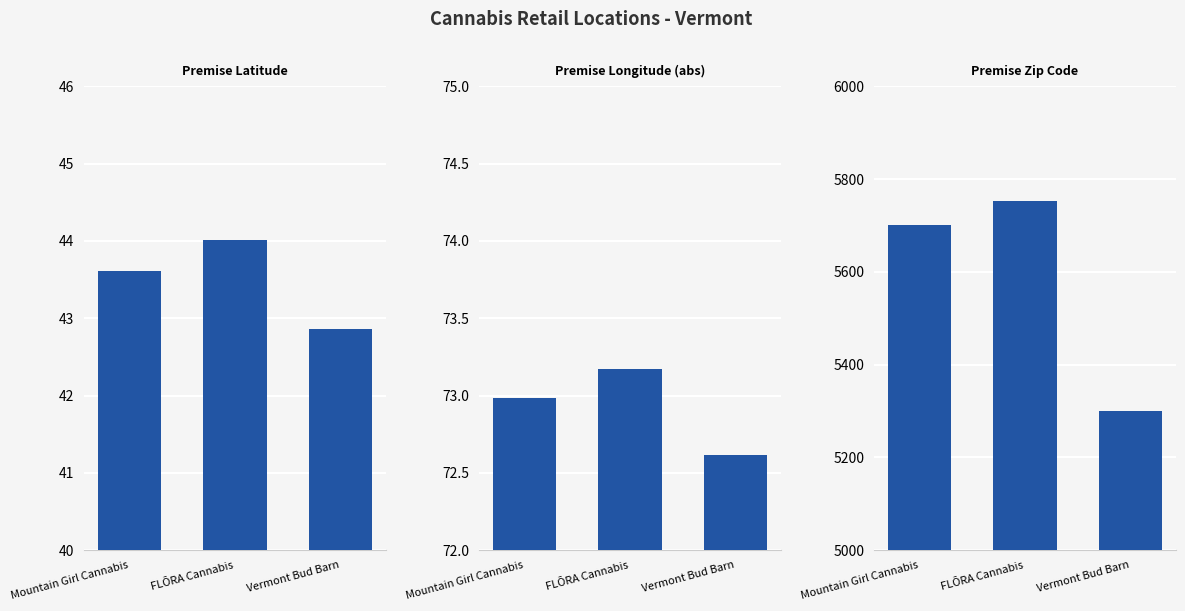

What is the label of the 2nd bar from the left?

FLŌRA Cannabis